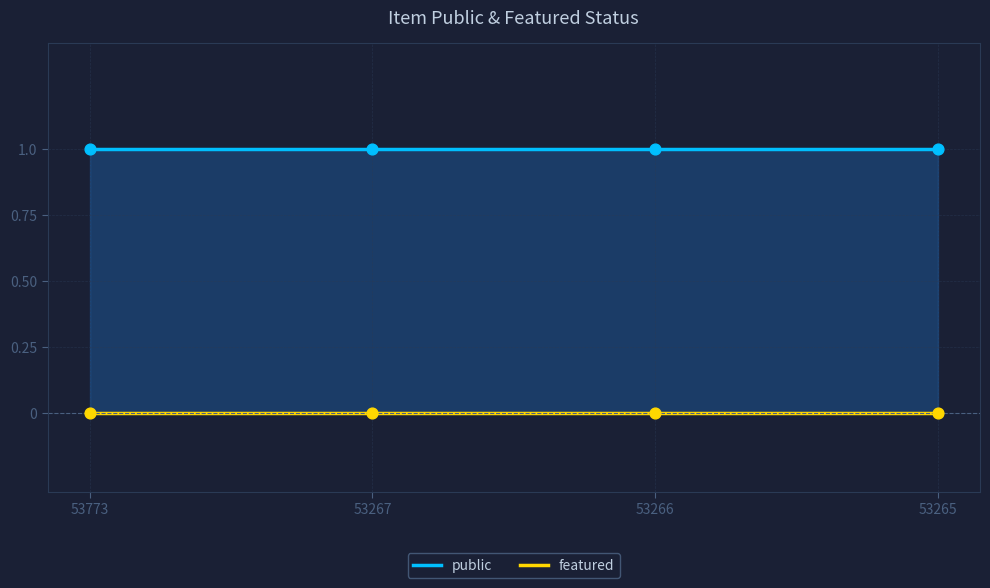

Which series has the widest spread of Y values?

public